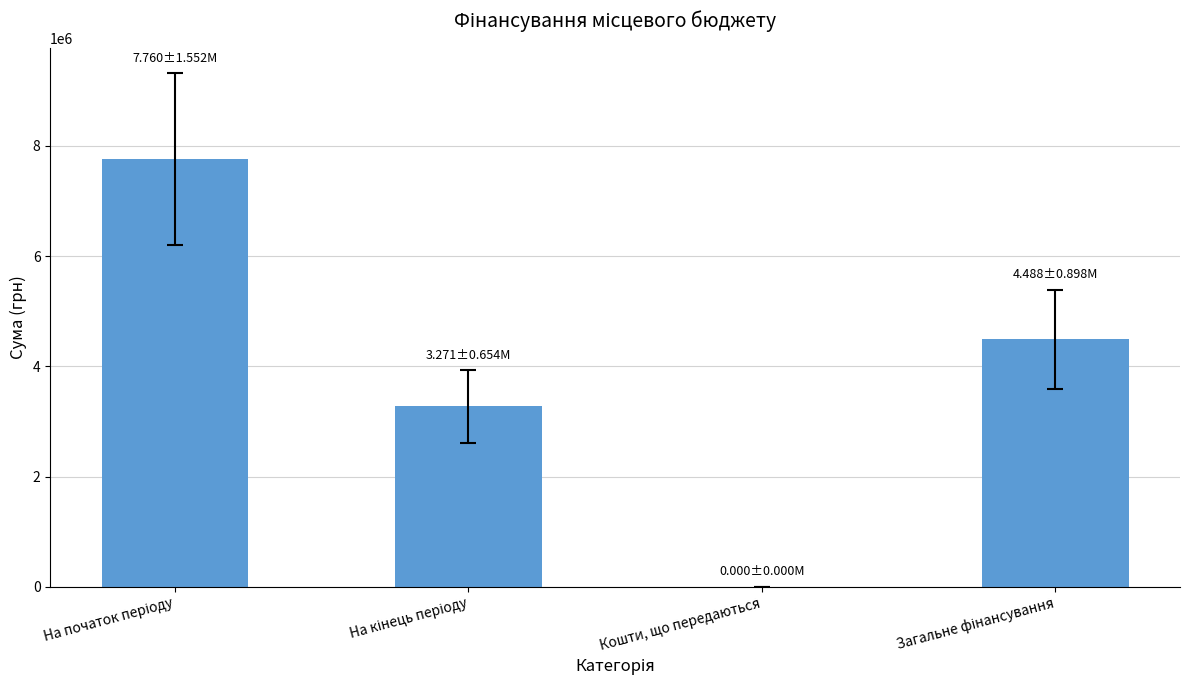

What is the greatest value displayed?

7759718.3